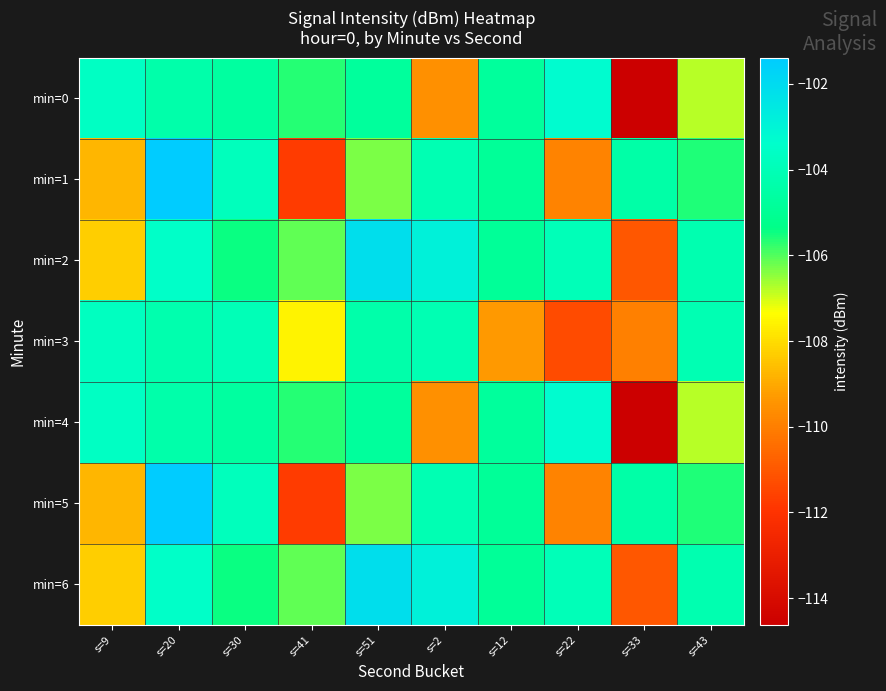

Rank the series at s=20 from highest to lowest value.

min=1, min=5, min=2, min=6, min=3, min=0, min=4